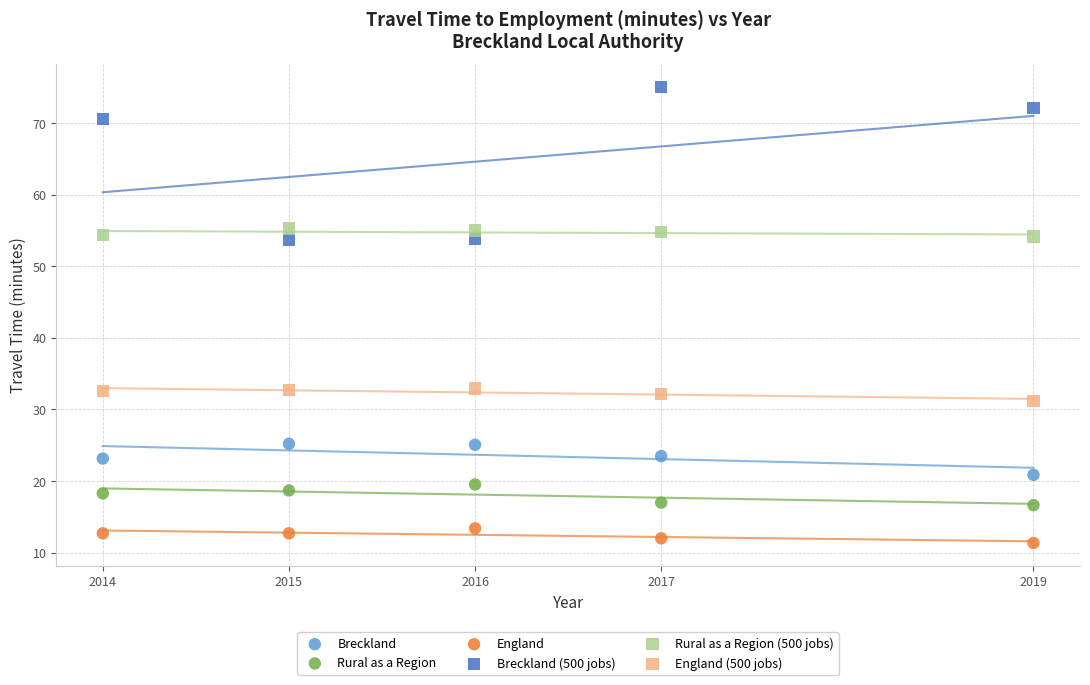

Which series reaches the maximum Y coordinate?

Breckland (500 jobs)